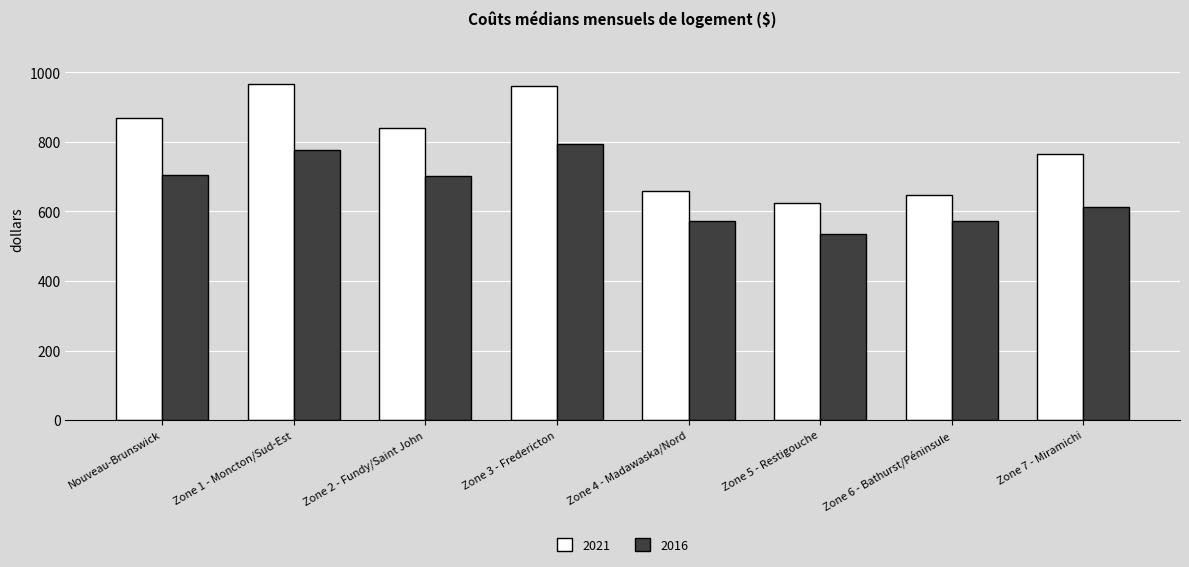

What value does the 2021 series have at Zone 4 - Madawaska/Nord?

659